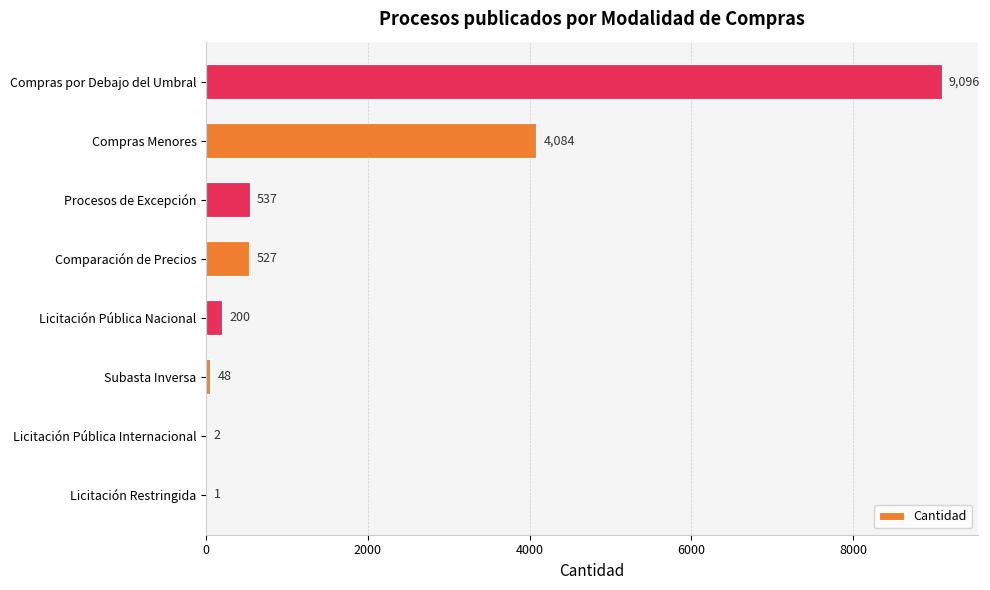

Where is the data nearest to the value 4548?

Compras Menores